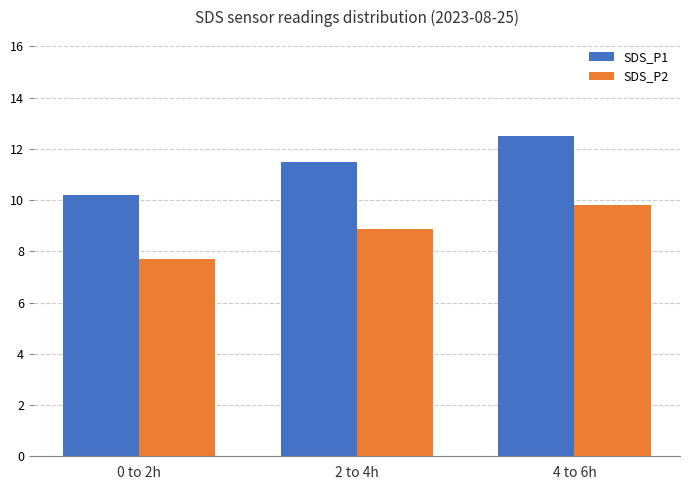

What is the lowest value of the SDS_P2 series?

7.7